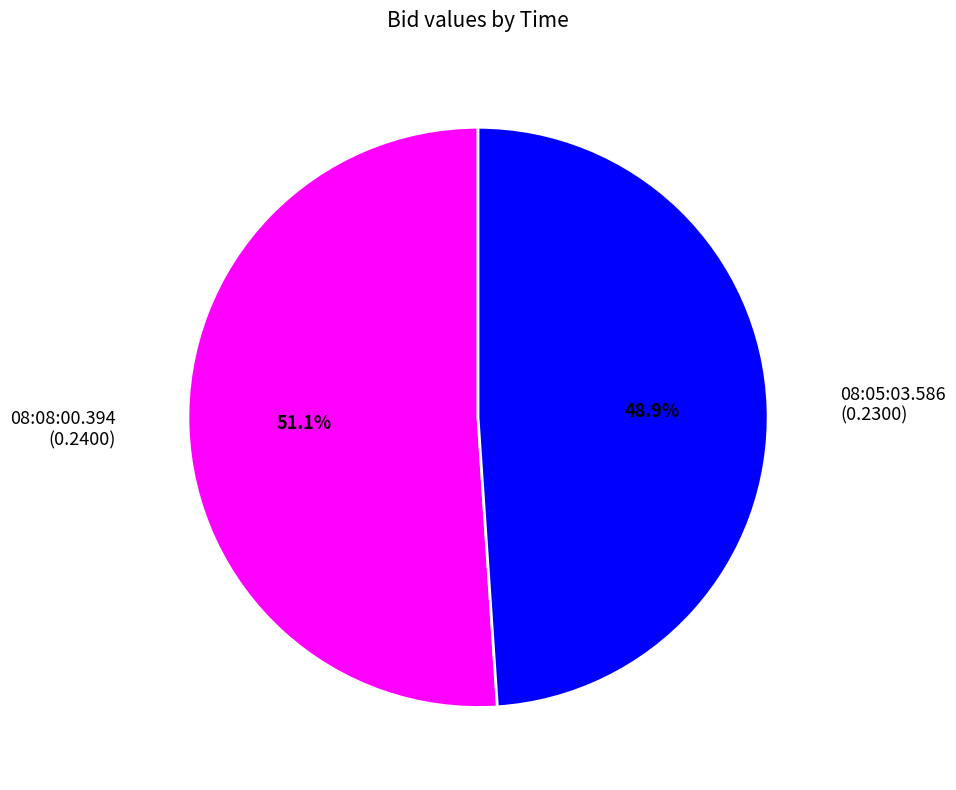

What is the total percentage of 08:05:03.586 and 08:08:00.394?

100.0%